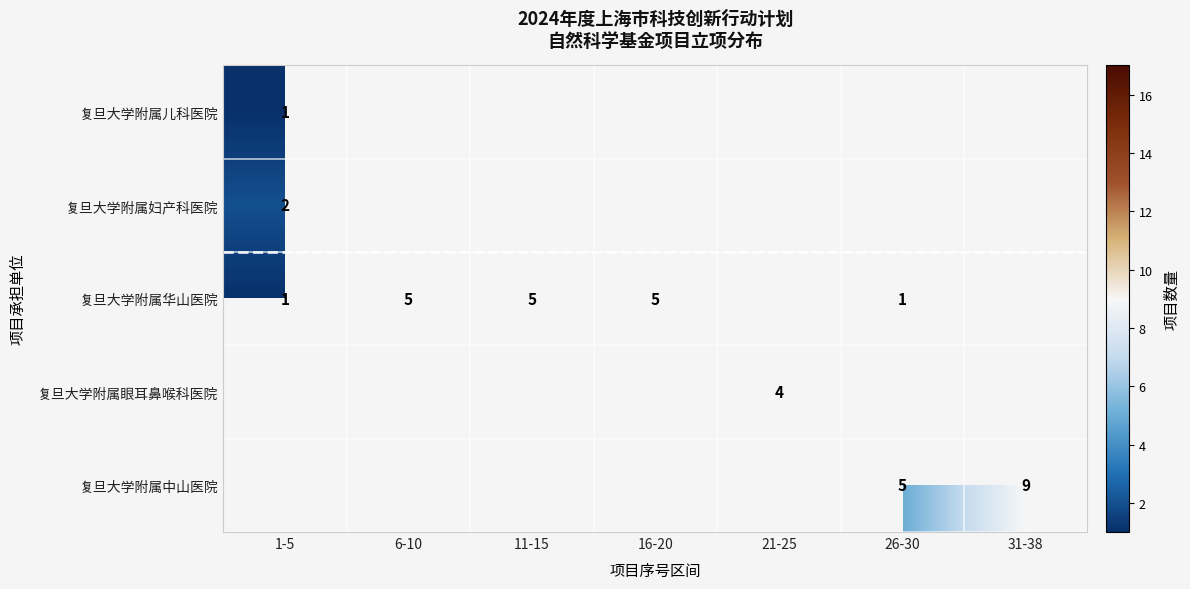

Between 21-25 and 16-20, which is larger?

16-20